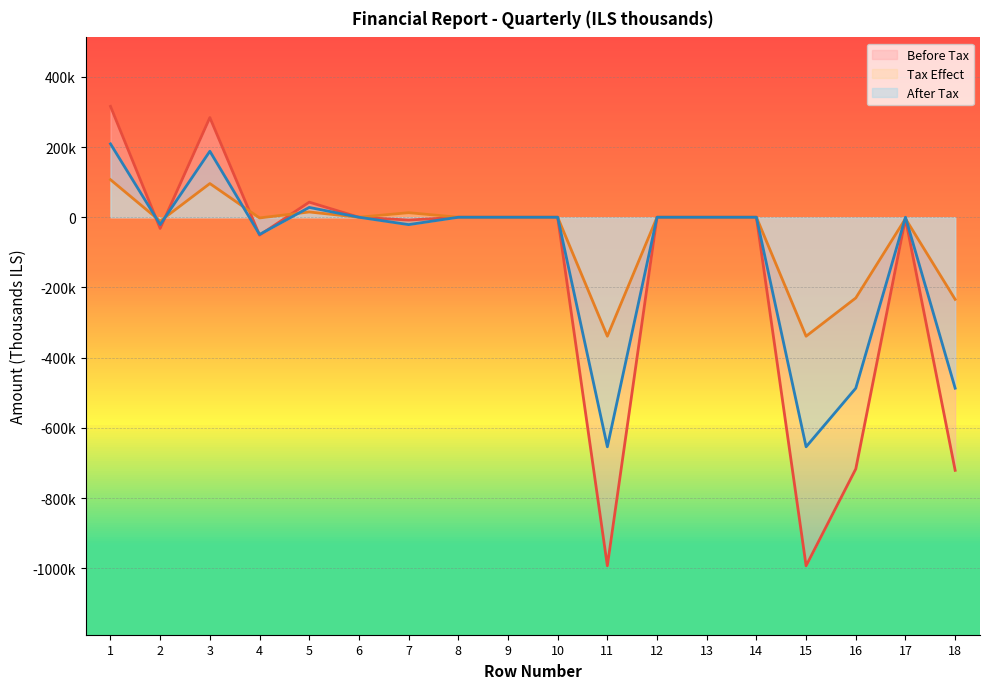

Reading left to right, list all the values displayed in this chart.

Before Tax: 316000	-32000	284000	-51000	43000	0	-8000	0	0	0	-993000	0	0	0	-993000	-717000	-4000	-721000
Tax Effect: 107000	-11000	96000	-2000	15000	0	13000	0	0	0	-339000	0	0	0	-339000	-230000	-4000	-234000
After Tax: 209000	-21000	188000	-49000	28000	0	-21000	0	0	0	-654000	0	0	0	-654000	-487000	0	-487000